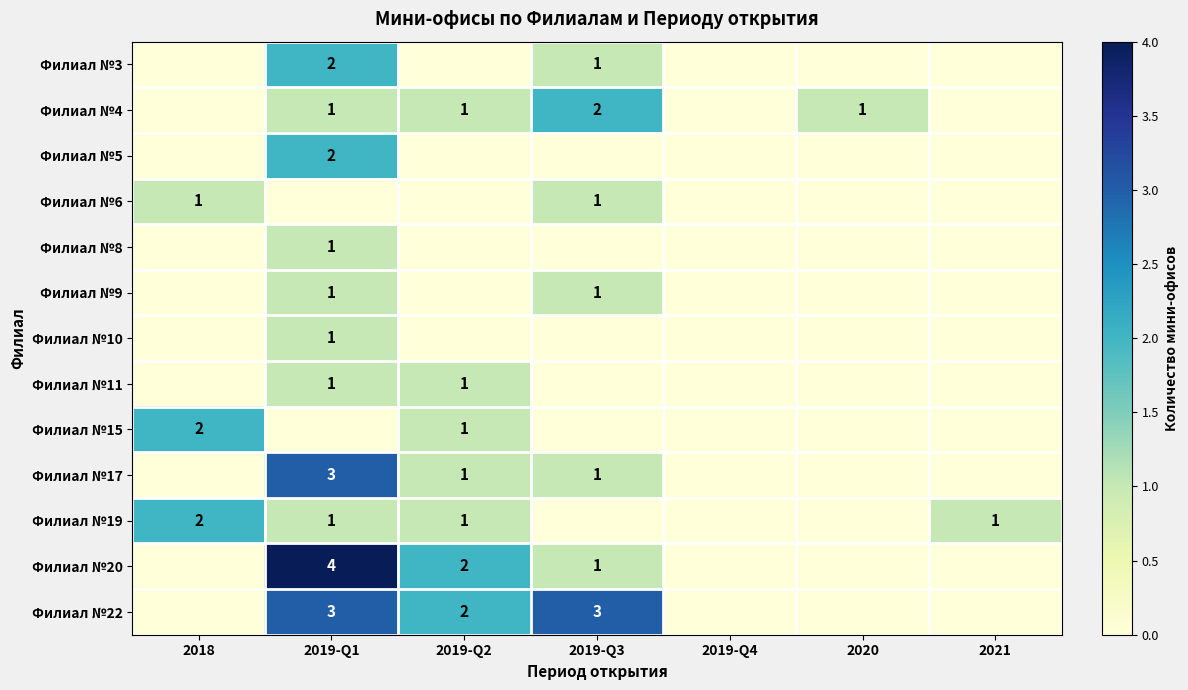

At which label does Филиал №22 reach its minimum?

2018